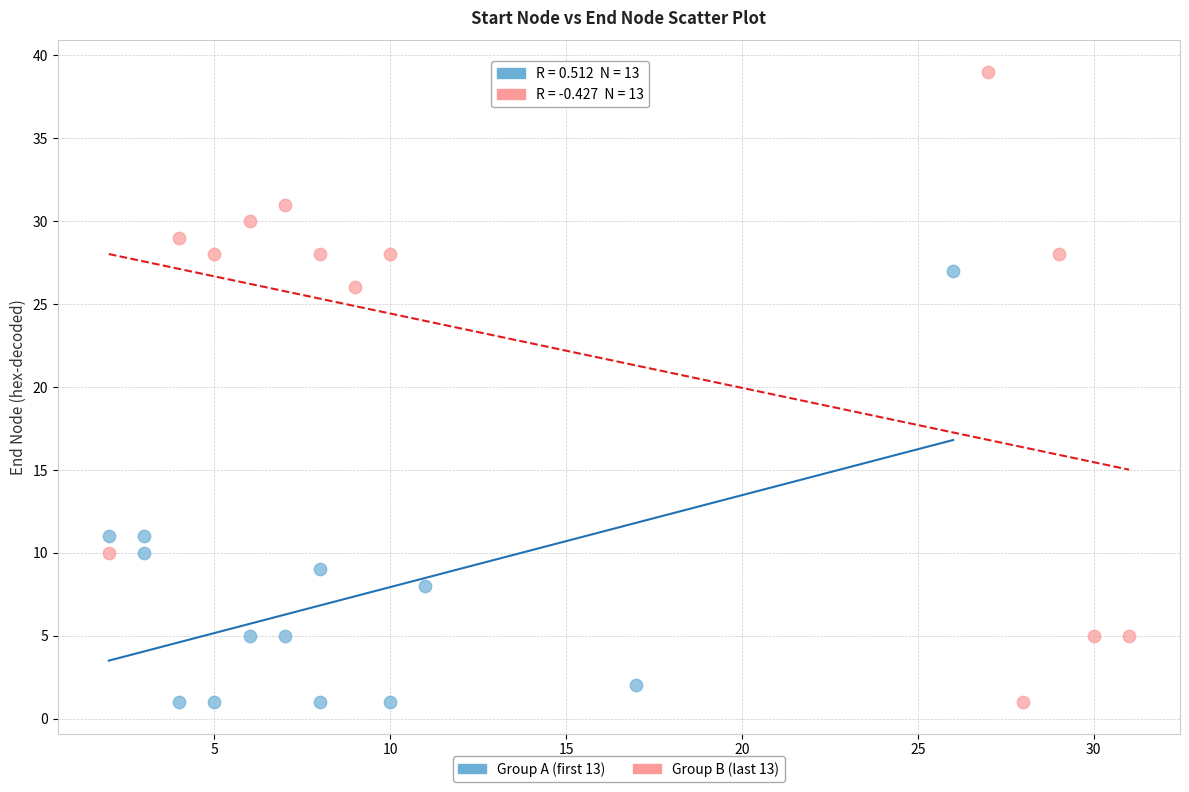

Which series has the largest Y range (max minus min)?

Group B (last 13)